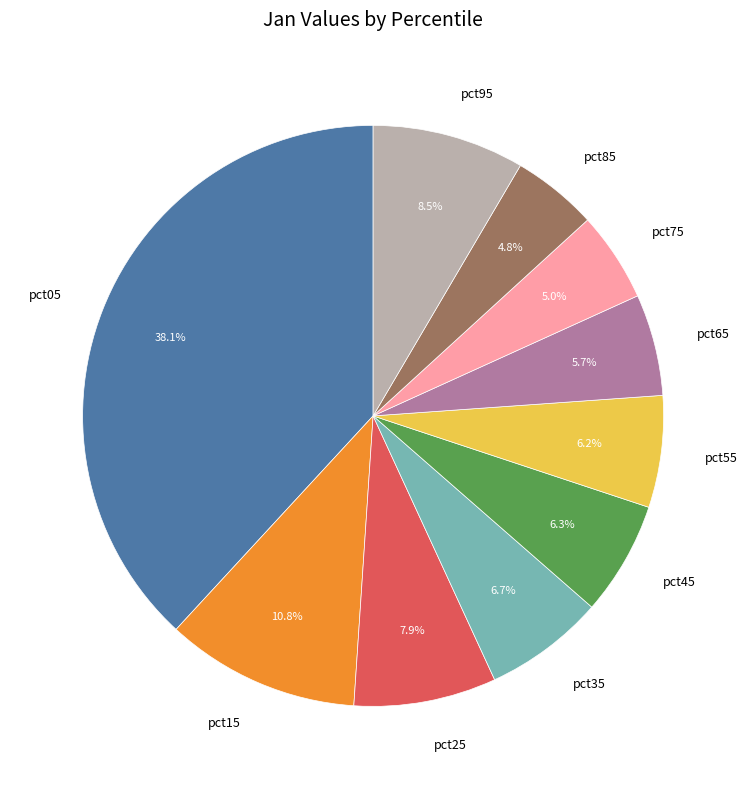

To the nearest percent, what portion does pct85 represent?

5%